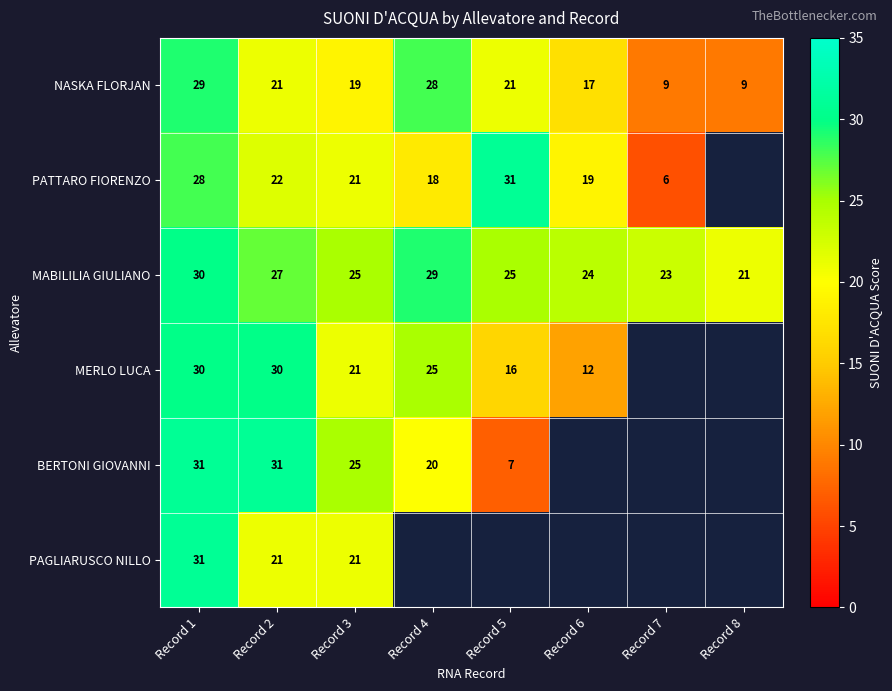

True or false: MERLO LUCA has a value of 12.6 at Record 2.

False